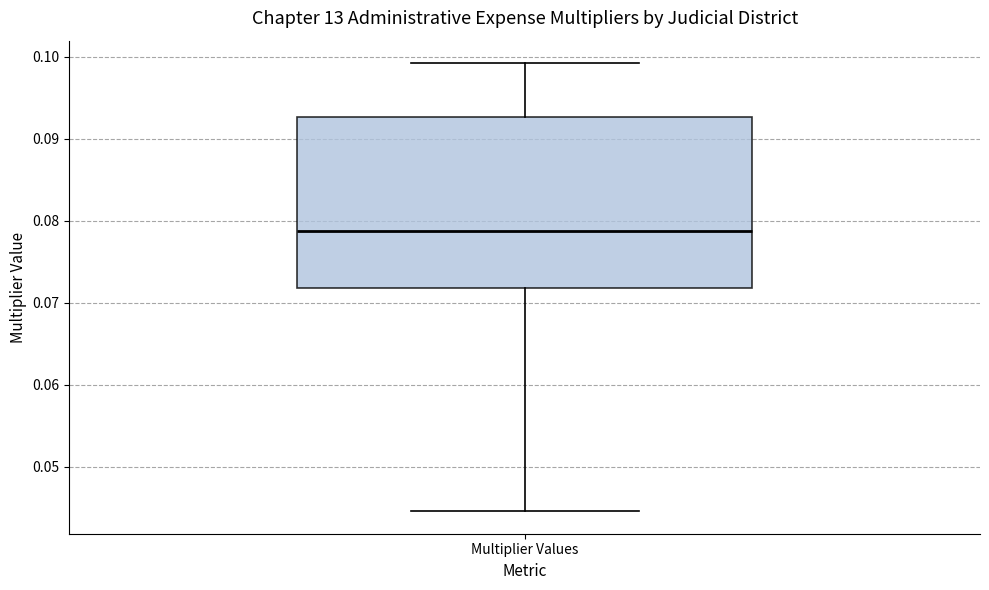

Read this box plot against the y-axis: the position of the median line, the range covered by the box, and the ends of both whiskers. The values are not printed on the chart, so give them approximately, as read against the axis.

median 0.079, box 0.072 to 0.093, whiskers 0.045 to 0.099